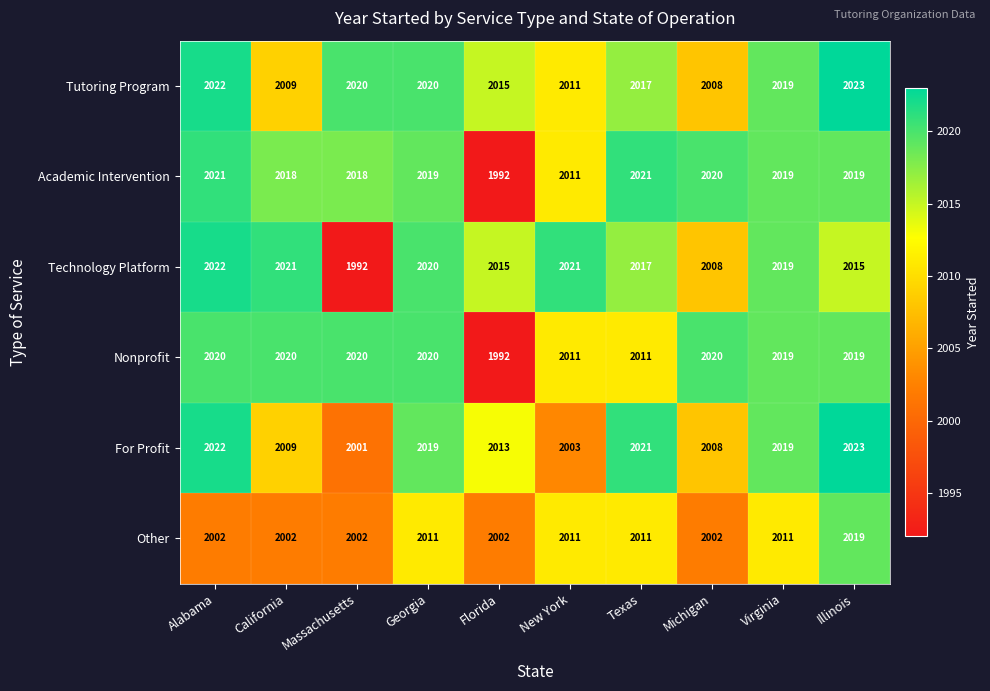

What is the sum of the Nonprofit values at Texas and Massachusetts?

4031